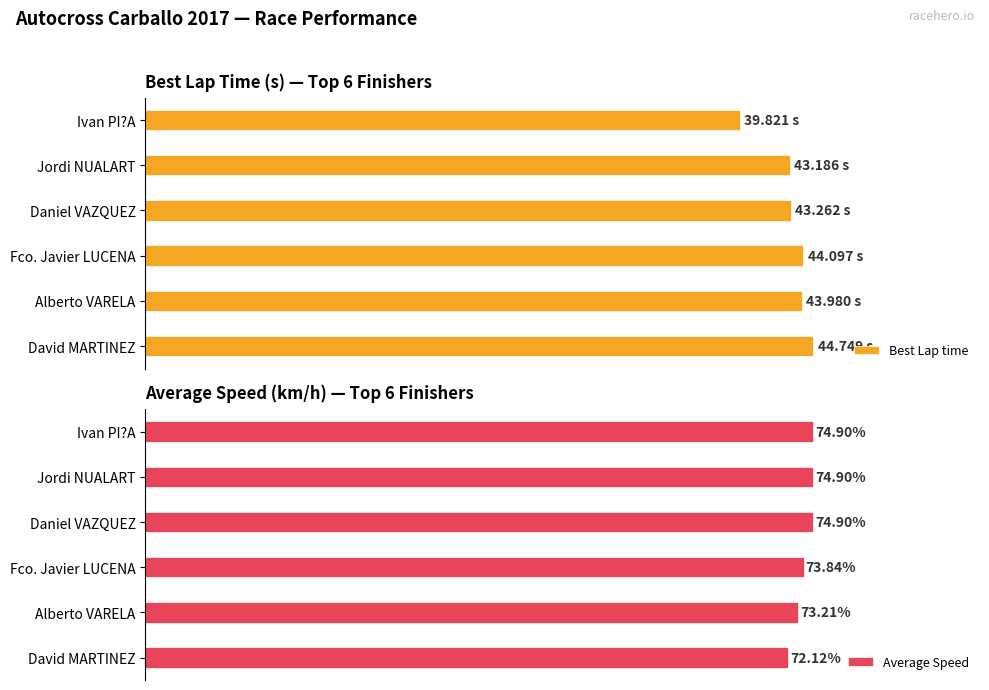

How many bars are there in total?

12